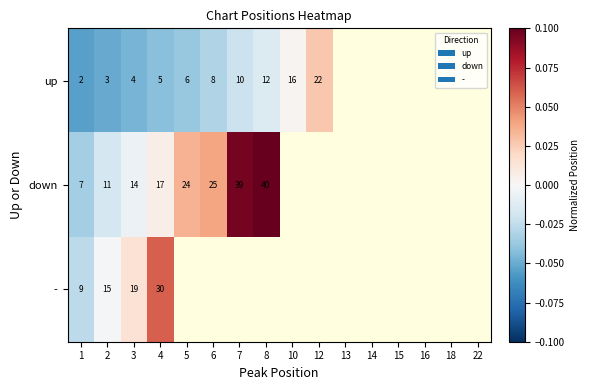

At 3, list the series in order from largest to smallest.

-, down, up